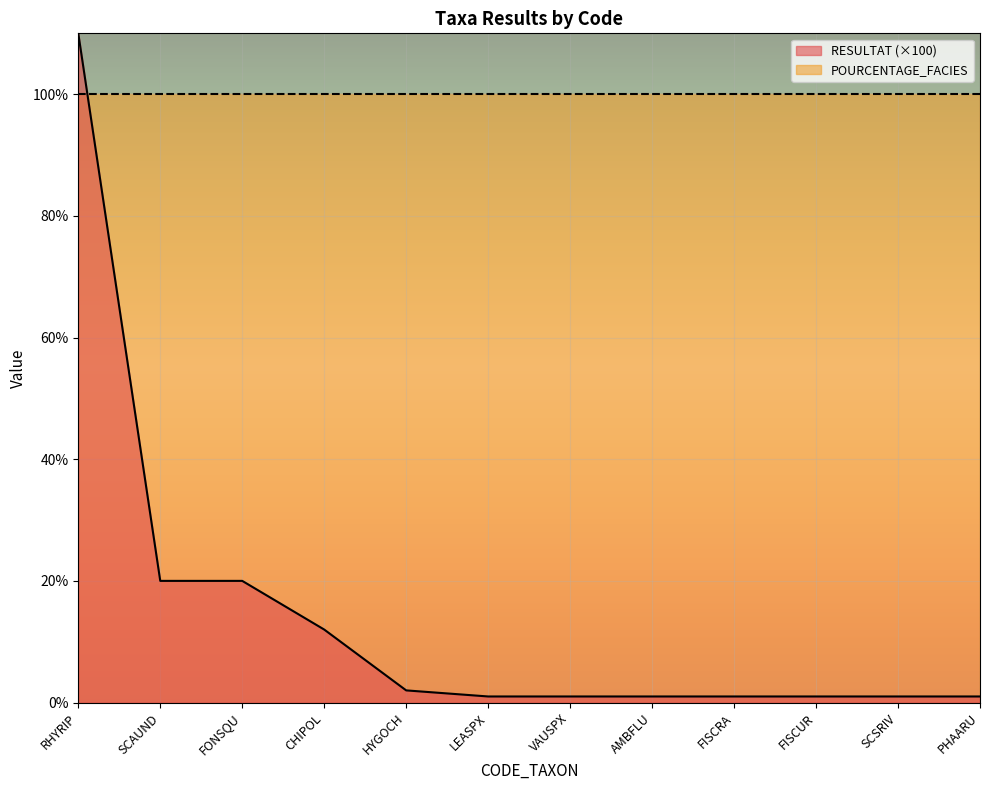

Reading left to right, what are all the values shown in this chart?

RHYRIP=110.0	SCAUND=20.0	FONSQU=20.0	CHIPOL=12.0	HYGOCH=2.0	LEASPX=1.0	VAUSPX=1.0	AMBFLU=1.0	FISCRA=1.0	FISCUR=1.0	SCSRIV=1.0	PHAARU=1.0